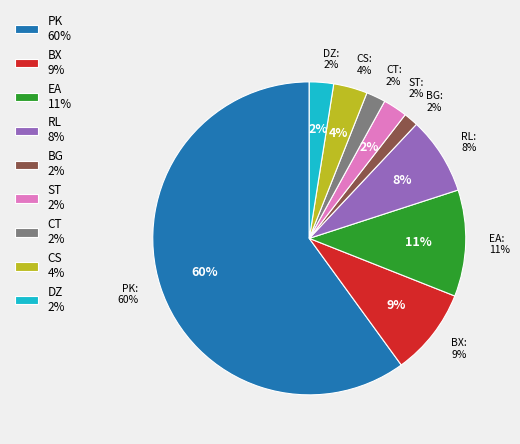

What is the largest slice in the pie chart?

PK